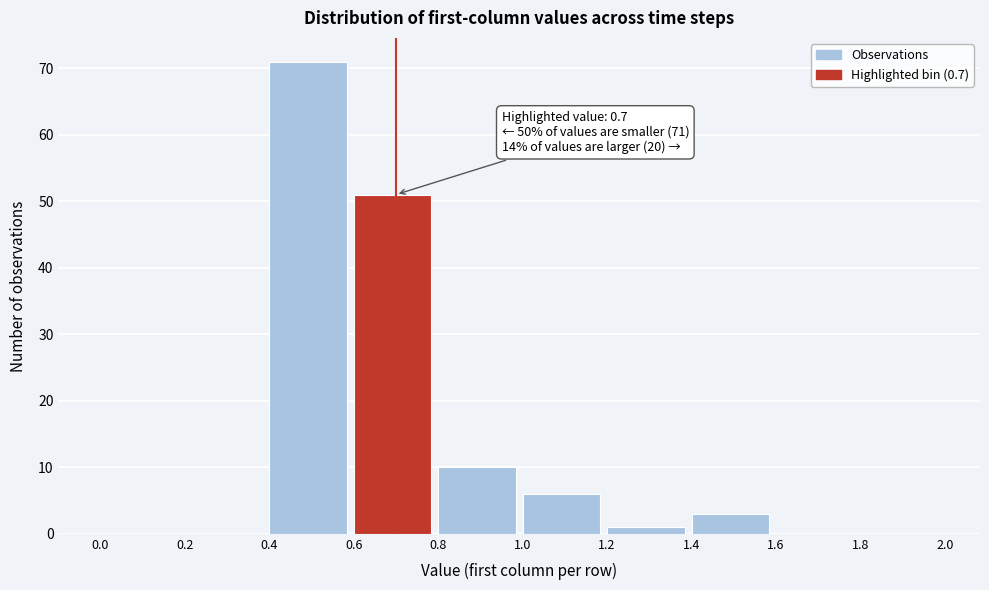

Over which range of the x-axis is the bar tallest?

0.4 to 0.6